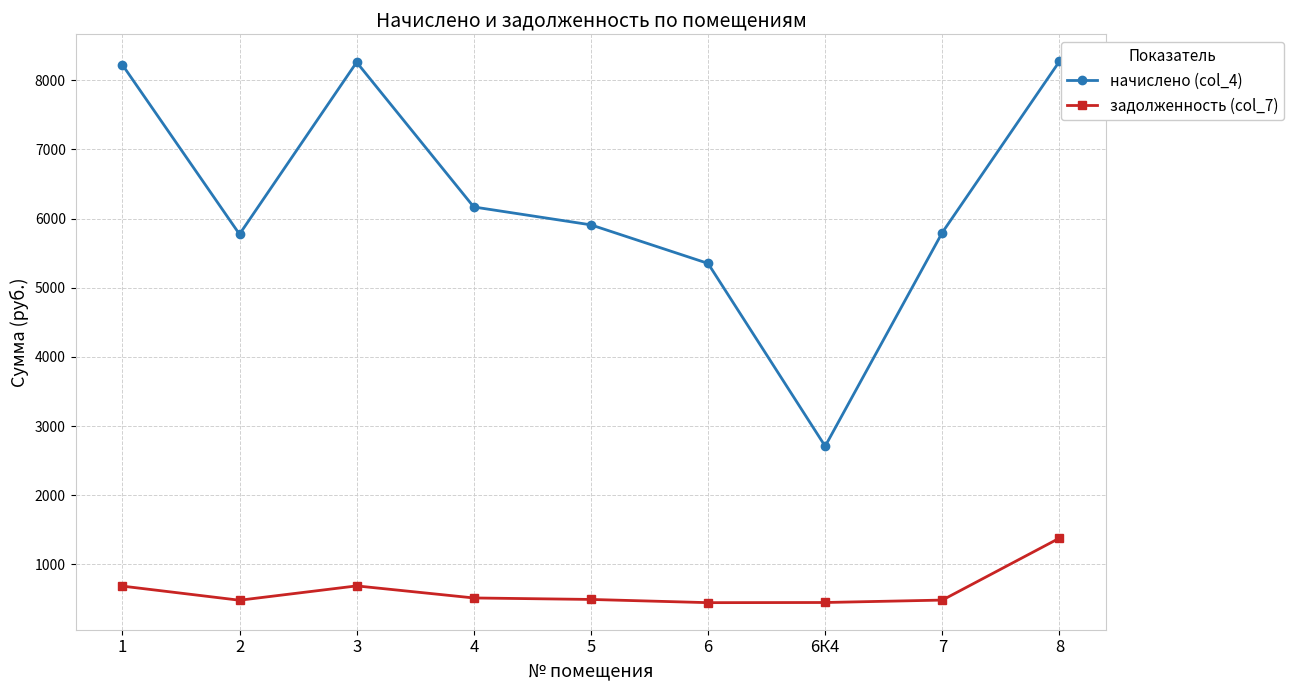

What is the difference between the highest and lowest values at 2?

5293.1